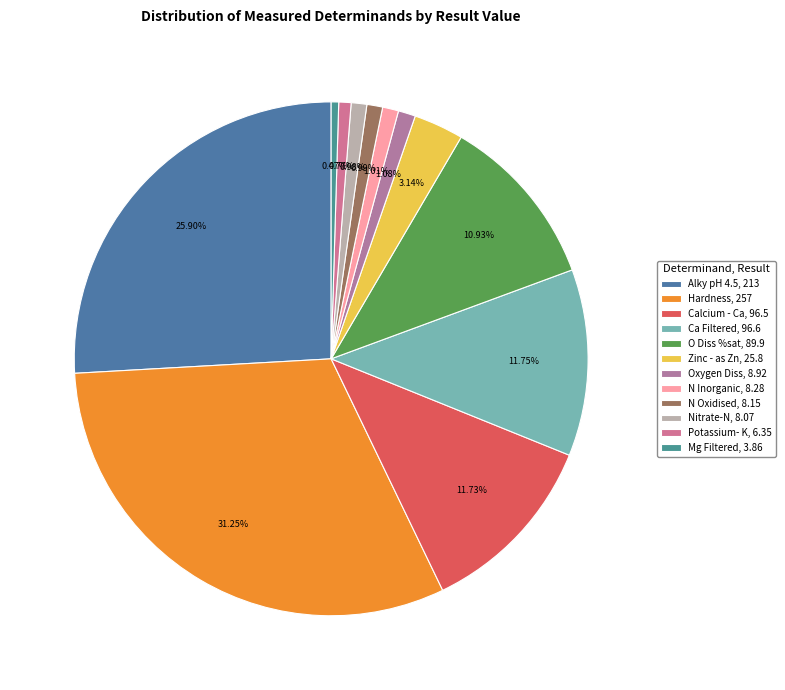

Is it true that Ca Filtered is 12% of the pie?

True